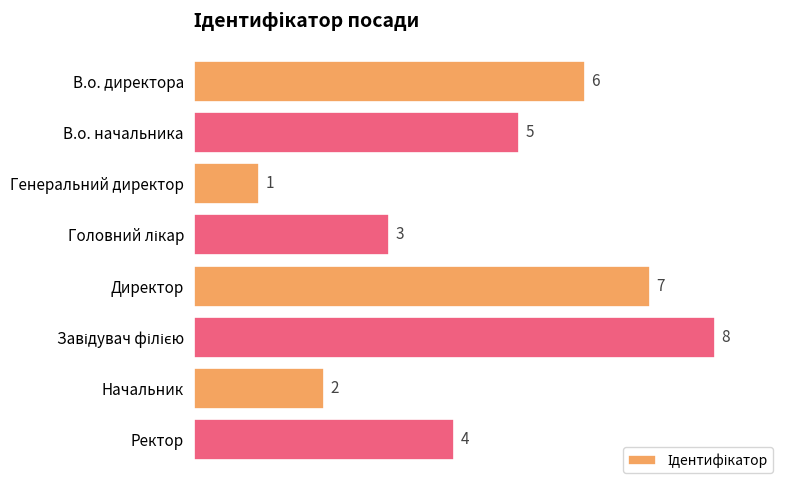

The chart shows a value of 2 at Начальник. True or false?

True